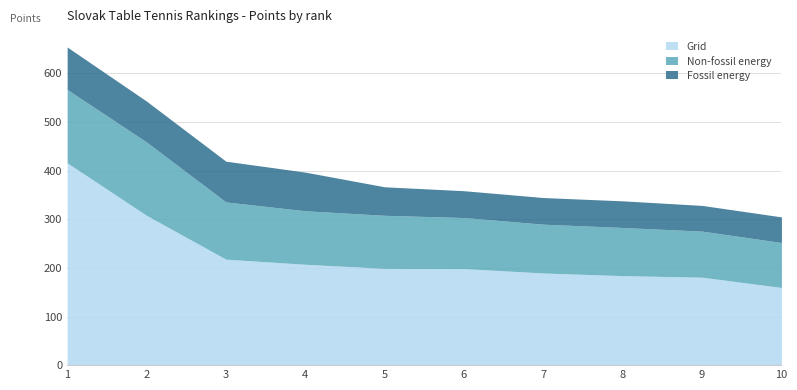

Which series changed the most between 5 and 7?

Grid